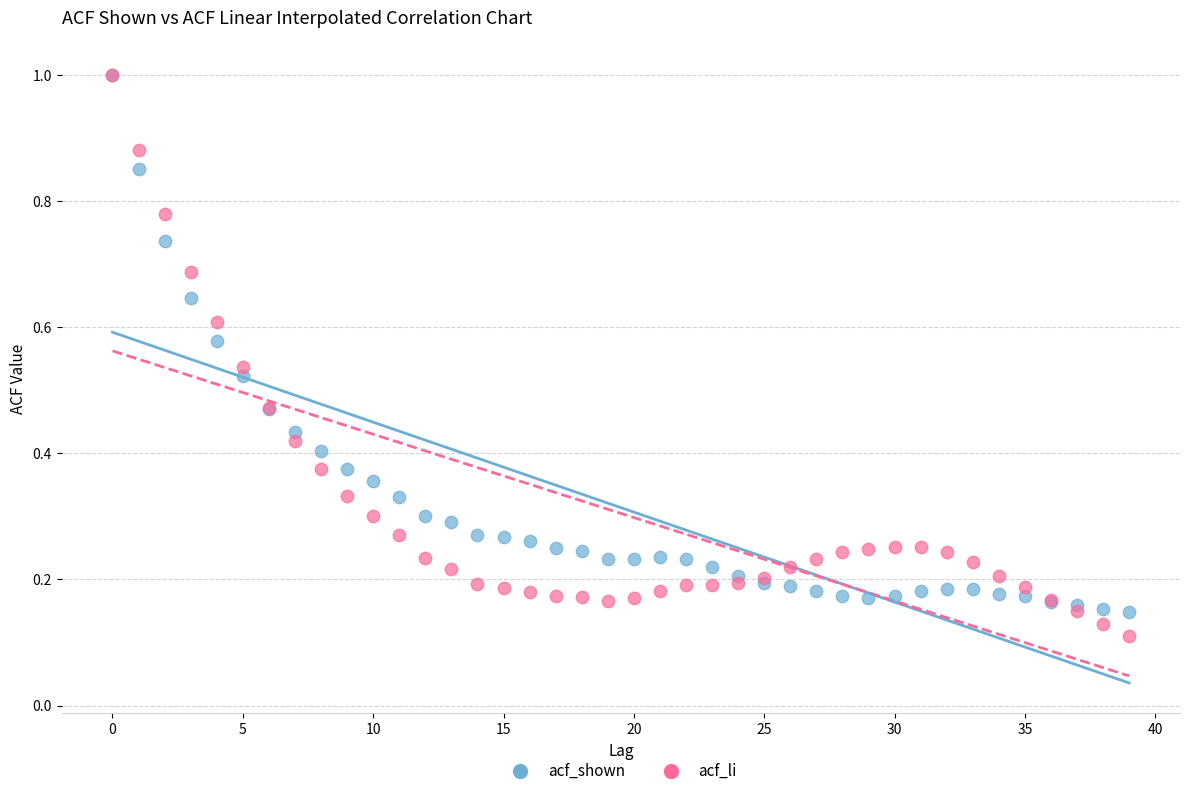

Which series contains the lowest Y value?

acf_li